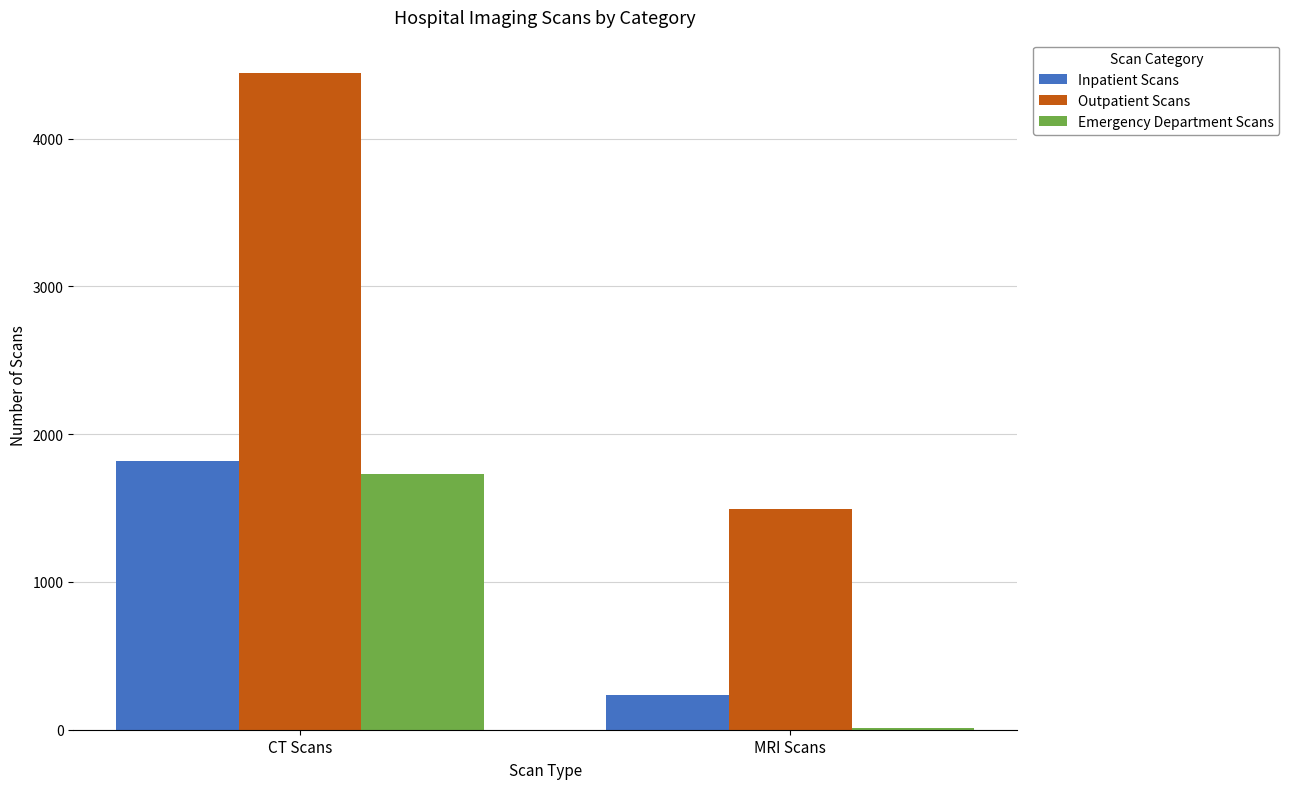

How many groups of bars are there?

2